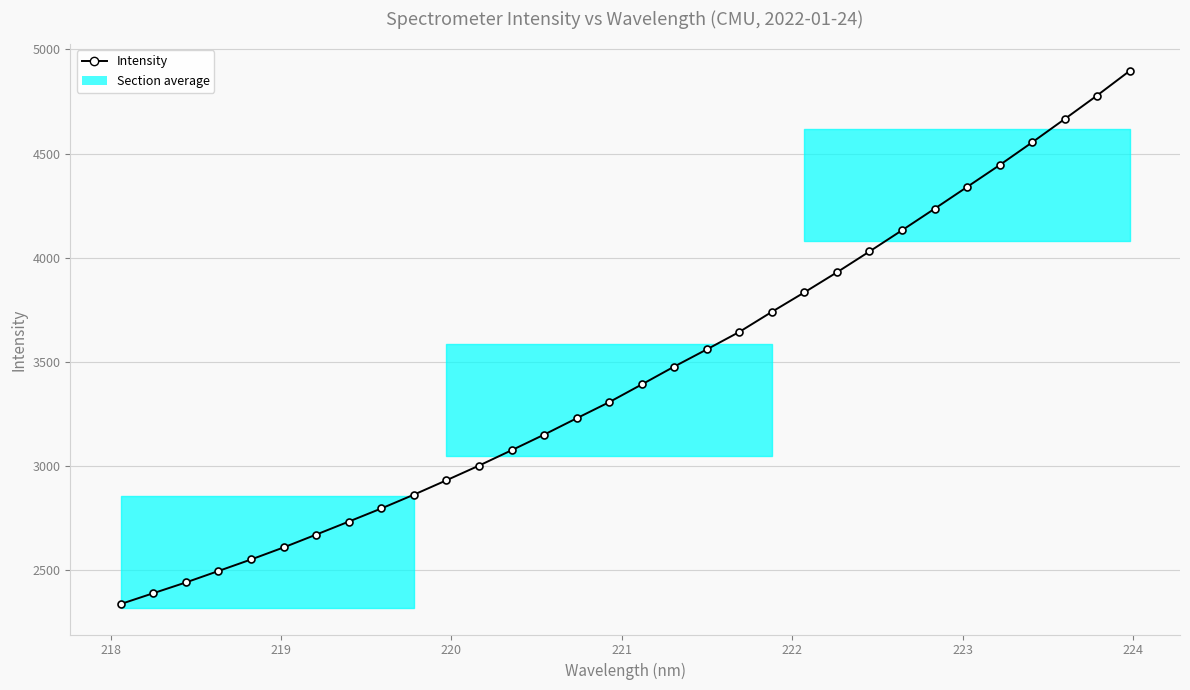

True or false: there are more than 2 points higher than both neighbors.

False